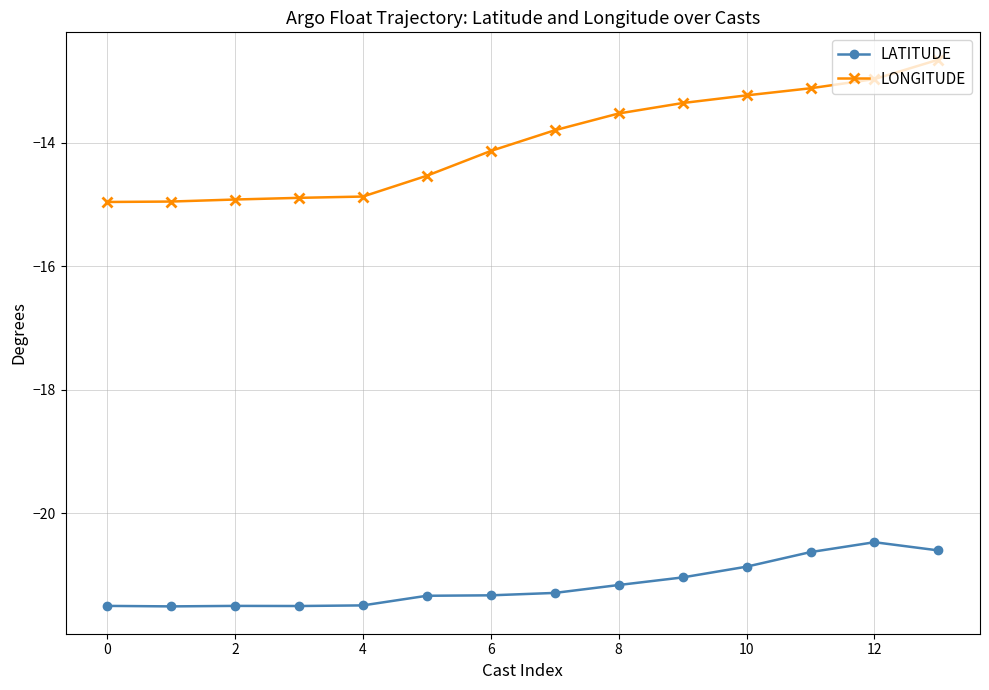

True or false: LONGITUDE and LATITUDE intersect in this chart.

False